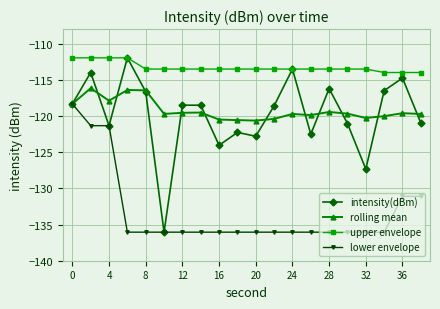

Which series has the widest spread of values?

intensity(dBm)